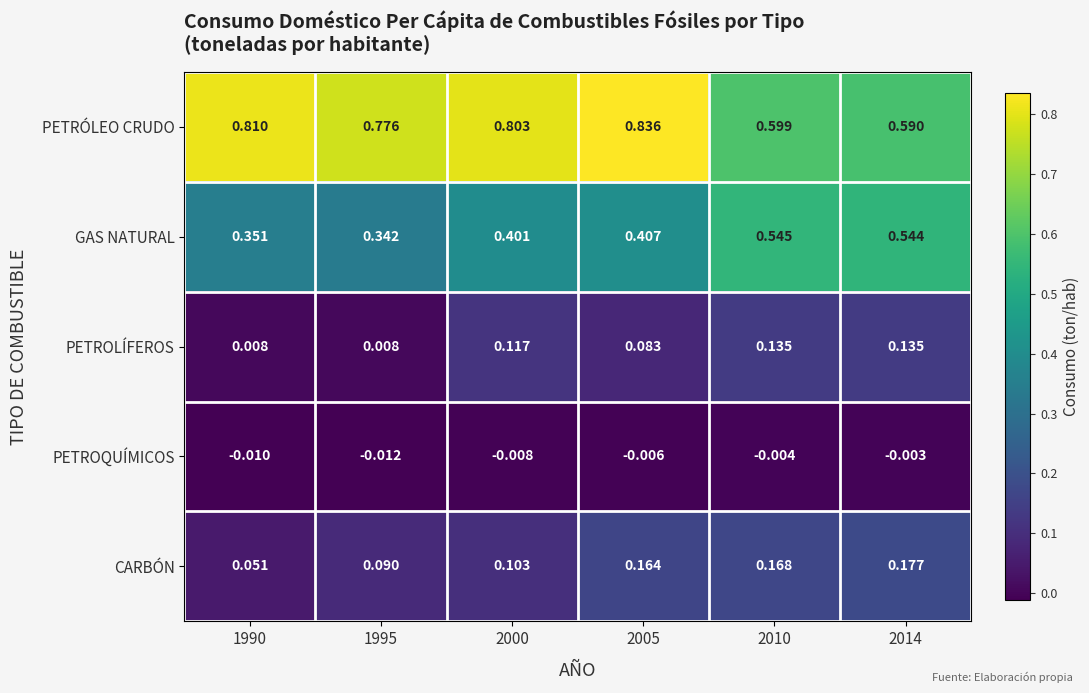

Which series has the widest spread of values?

PETRÓLEO CRUDO